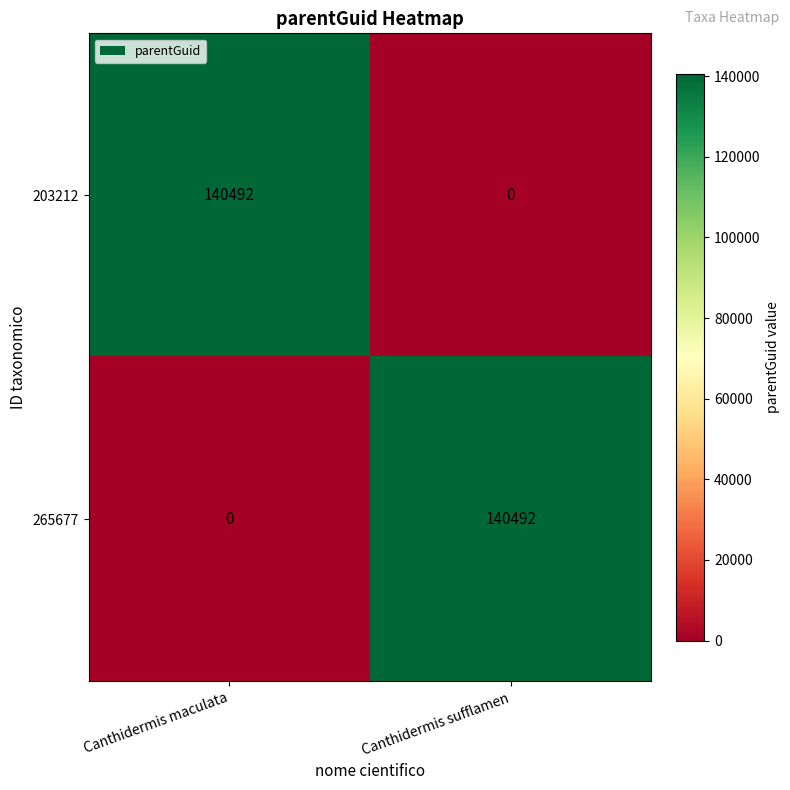

What is the spread (max minus min) of values at Canthidermis maculata?

140492